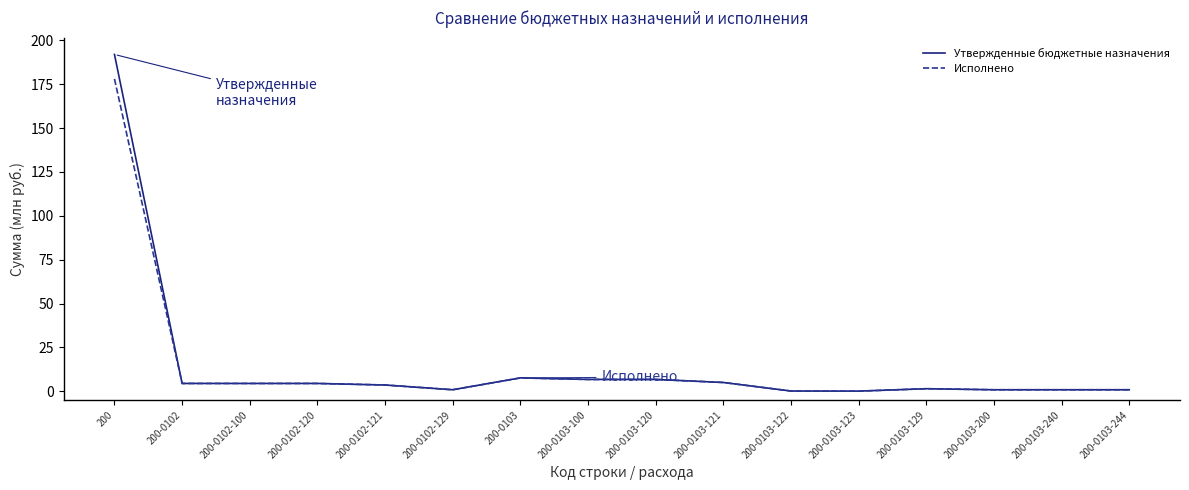

At which category is the sum across all series the highest?

200